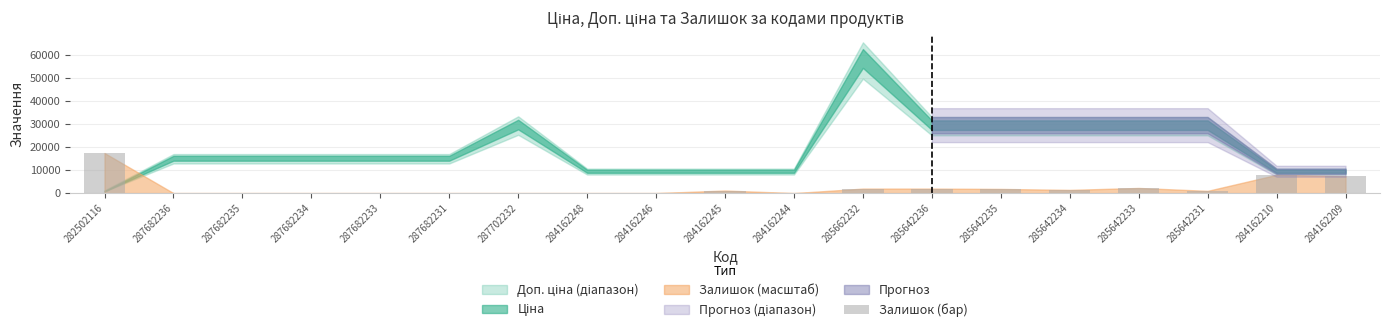

What is the sum of all values?

44098.1